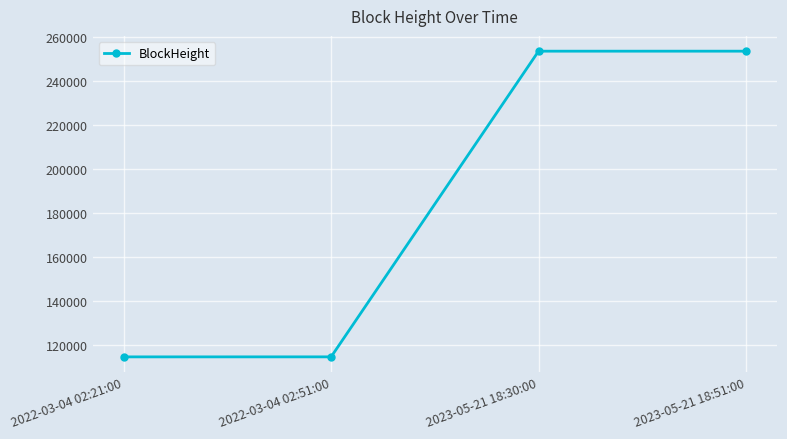

What is the value of the 2nd point from the left?

114503